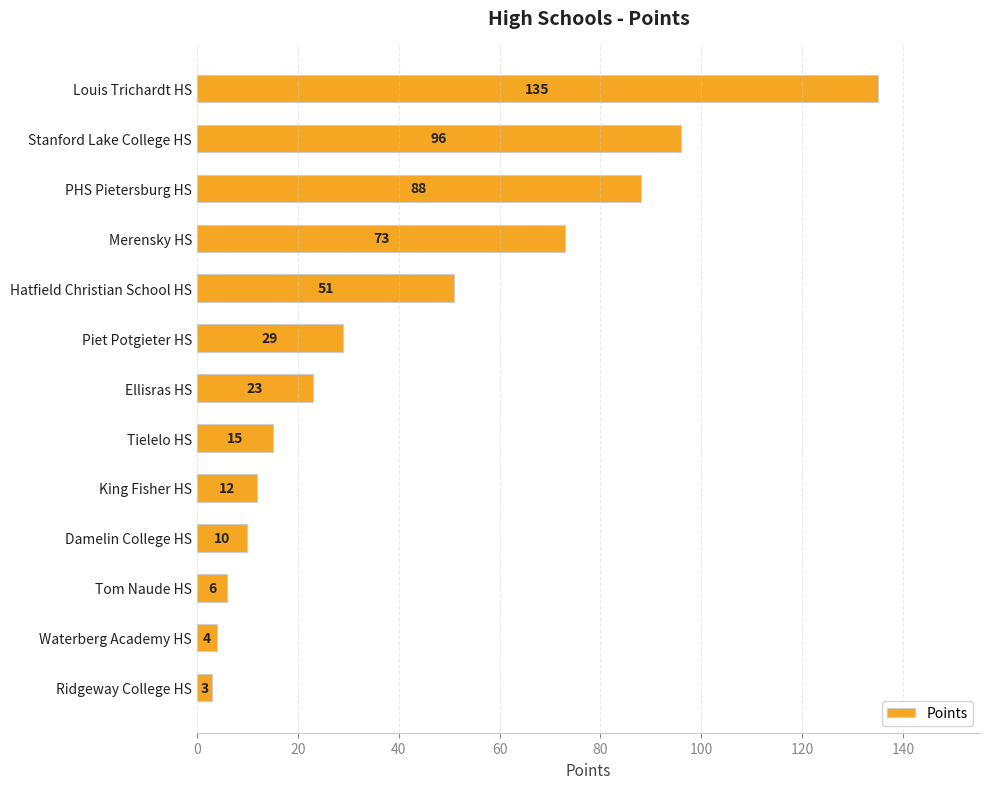

What is the ratio of the value at Ellisras HS to the value at Merensky HS?

0.3